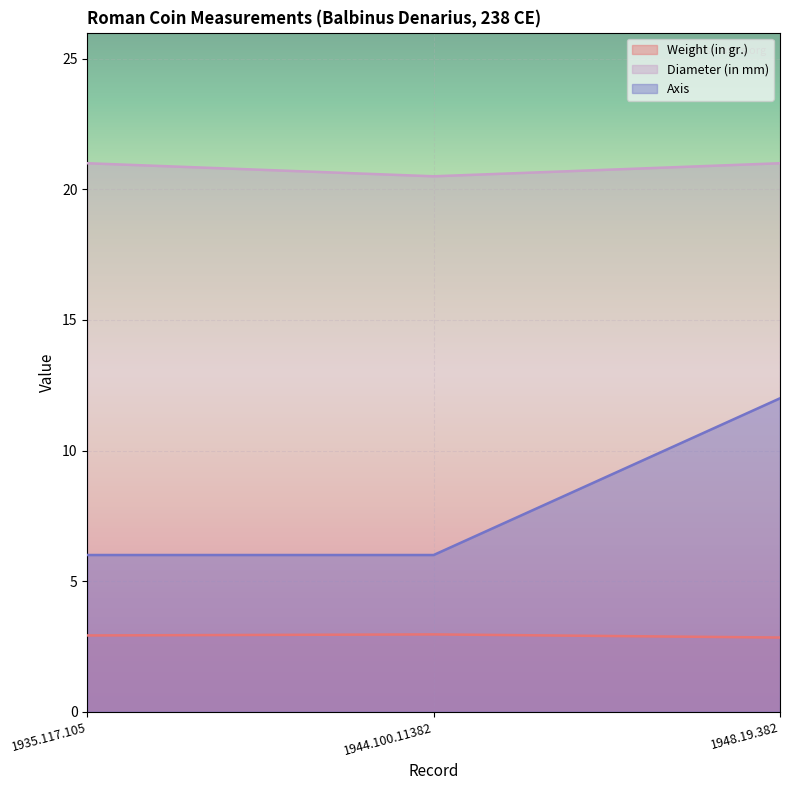

Rank the series at 1944.100.11382 from lowest to highest value.

Weight (in gr.), Axis, Diameter (in mm)